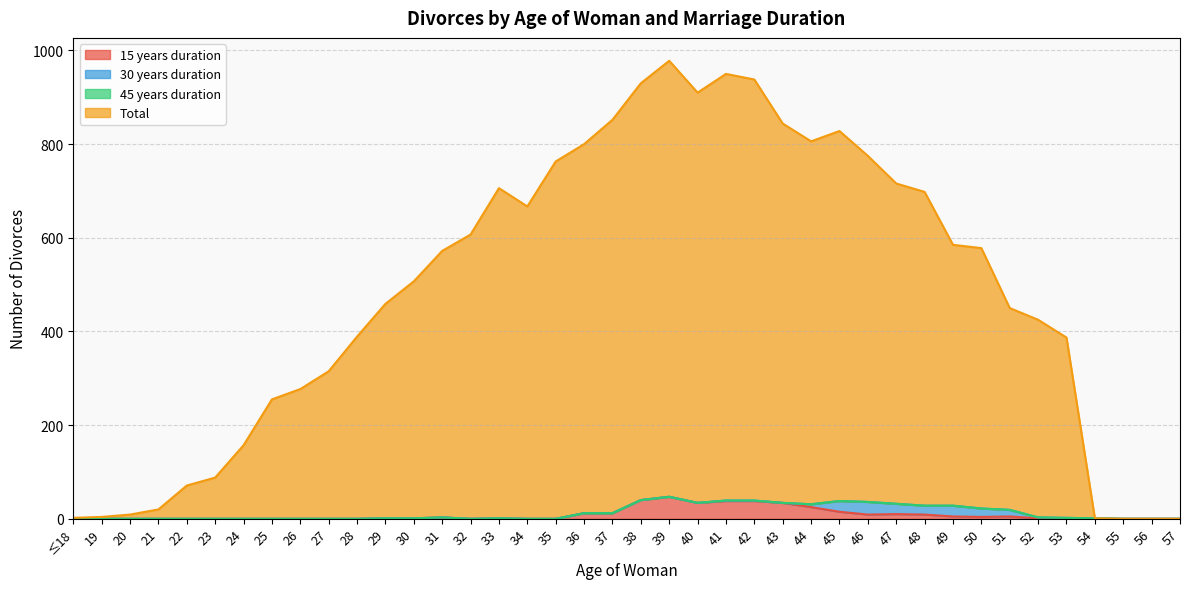

The 15 years duration series shows 0 at 27. True or false?

True